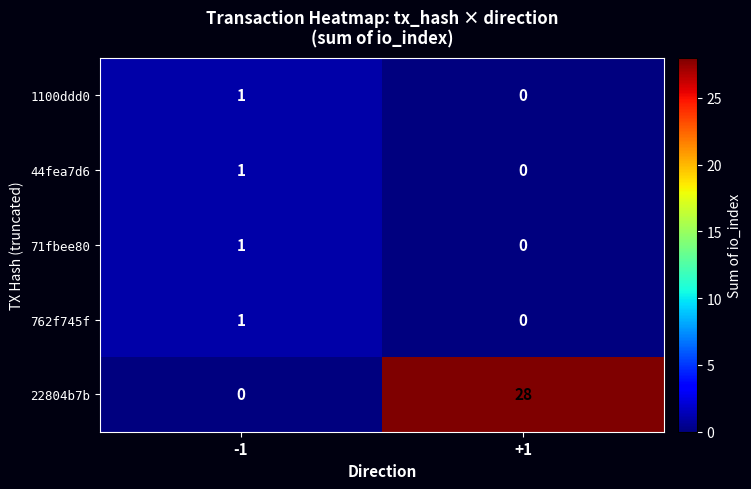

Rank the categories by 44fea7d6 value from highest to lowest.

-1, +1